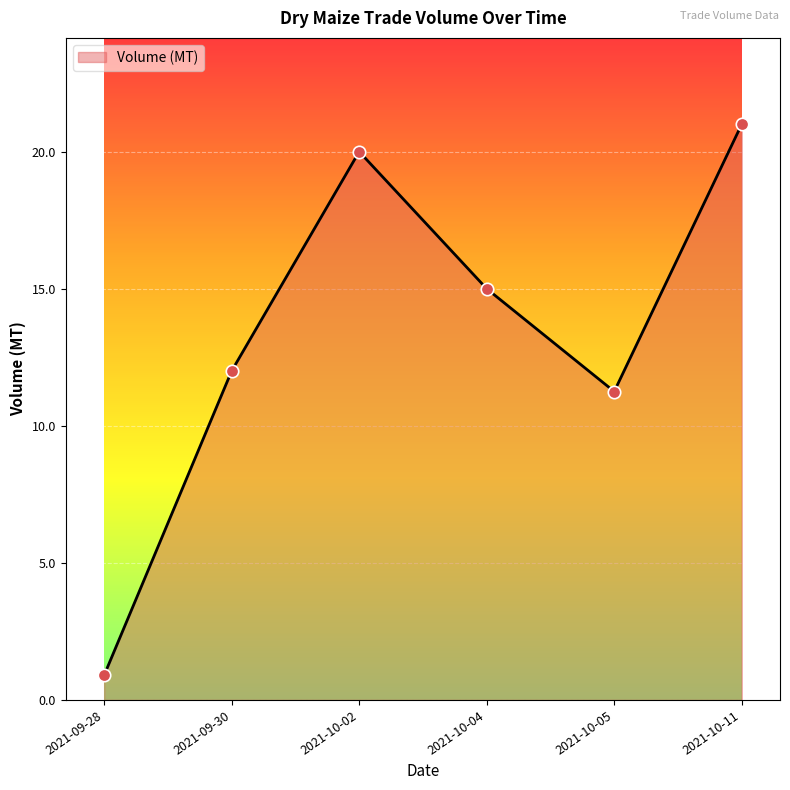

What is the change in value from 2021-09-30 to 2021-10-11?

+9.0